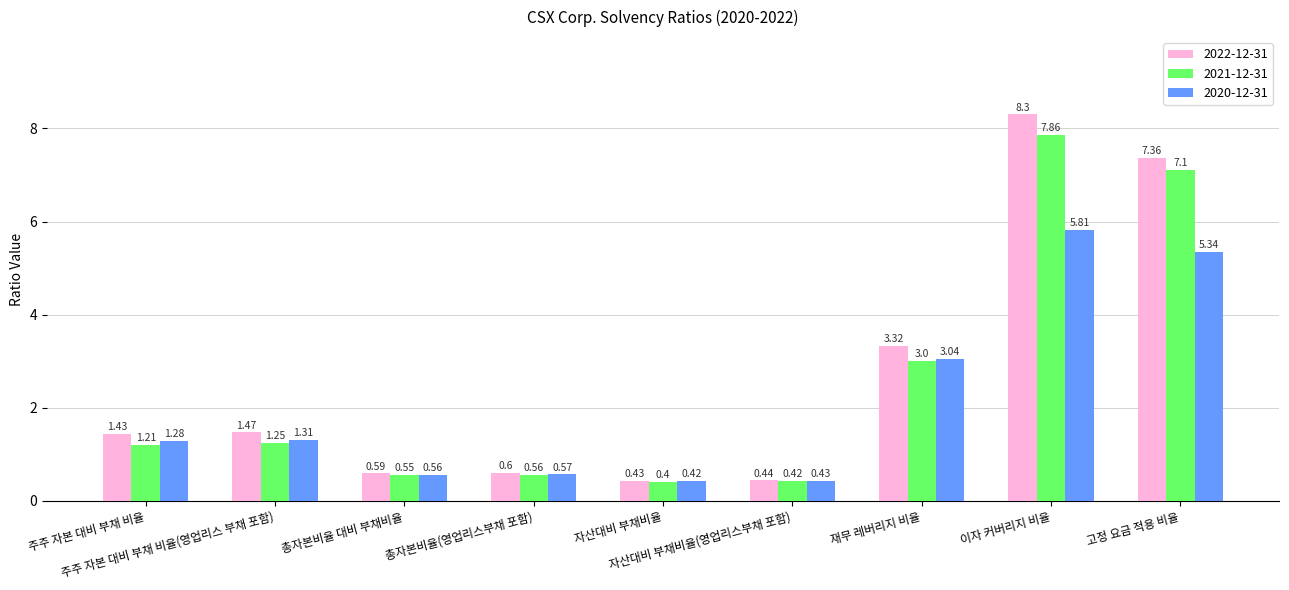

What are all the series names shown in the legend?

2022-12-31, 2021-12-31, 2020-12-31